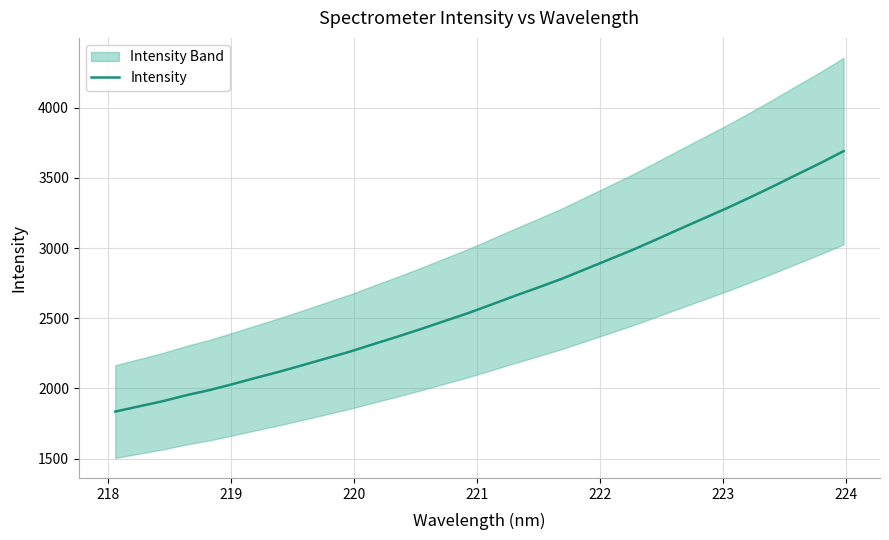

What is the minimum value shown in the chart?

1835.5